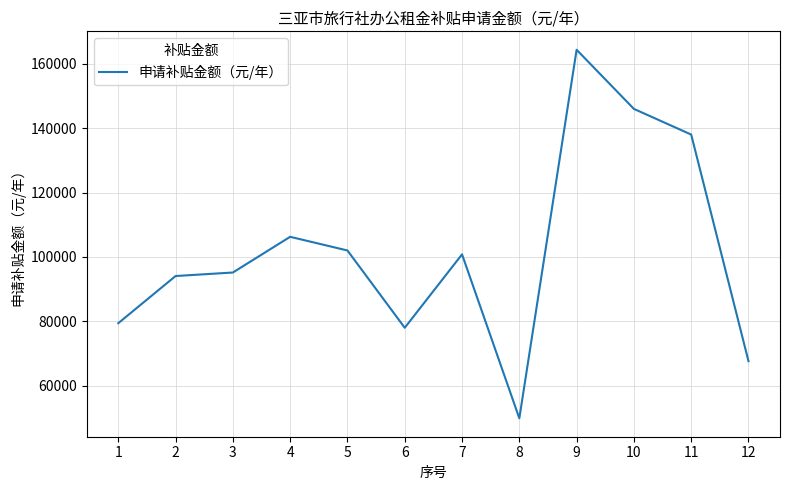

Count the number of data series in this chart.

1